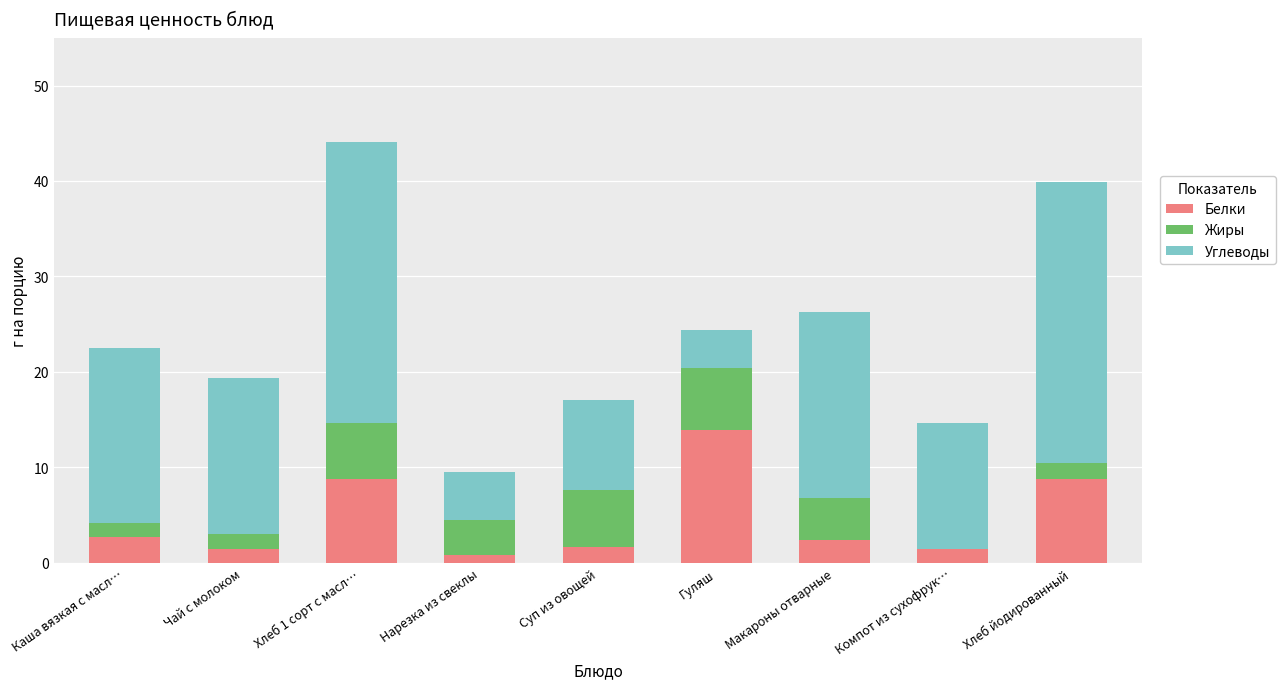

At which label does Белки reach its peak?

Гуляш